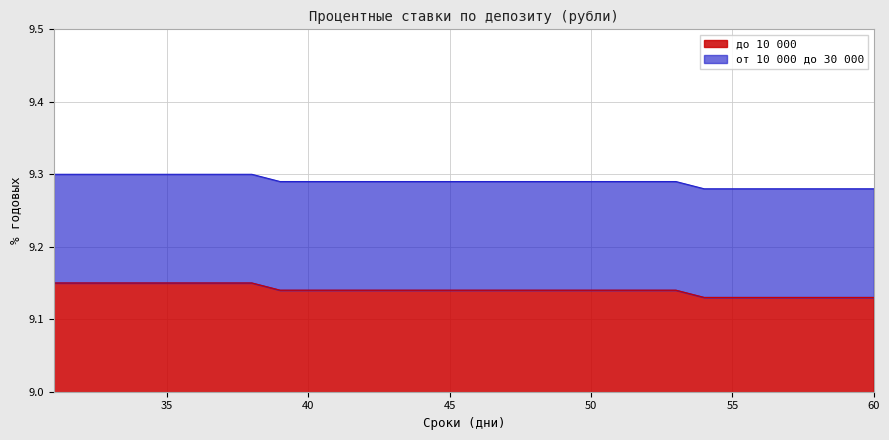

List the series in order of their overall mean, highest first.

до 10 000, от 10 000 до 30 000